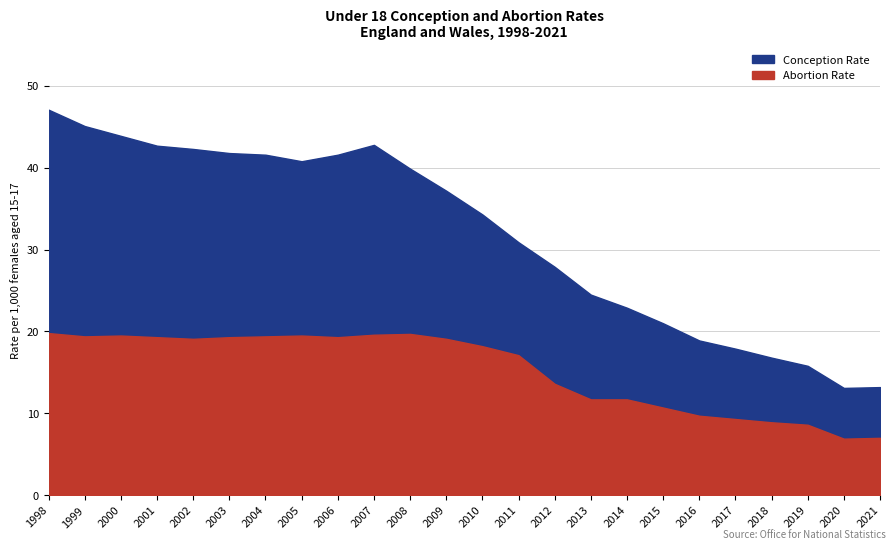

True or false: Abortion Rate has more than 0 points higher than both neighbors.

True